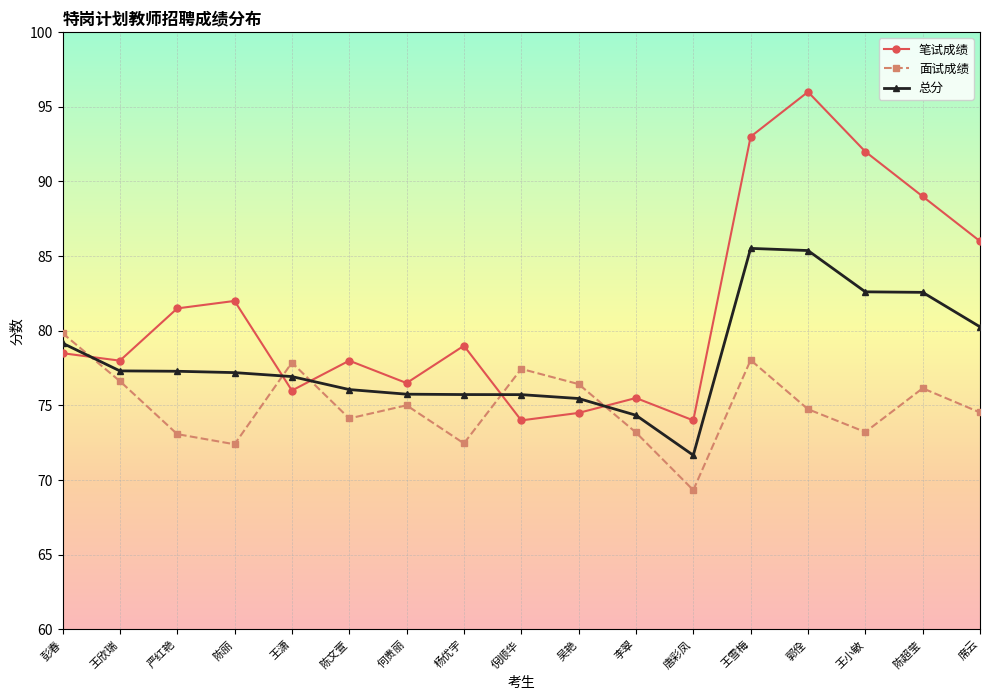

At which label is 笔试成绩 closest to 85?

席云